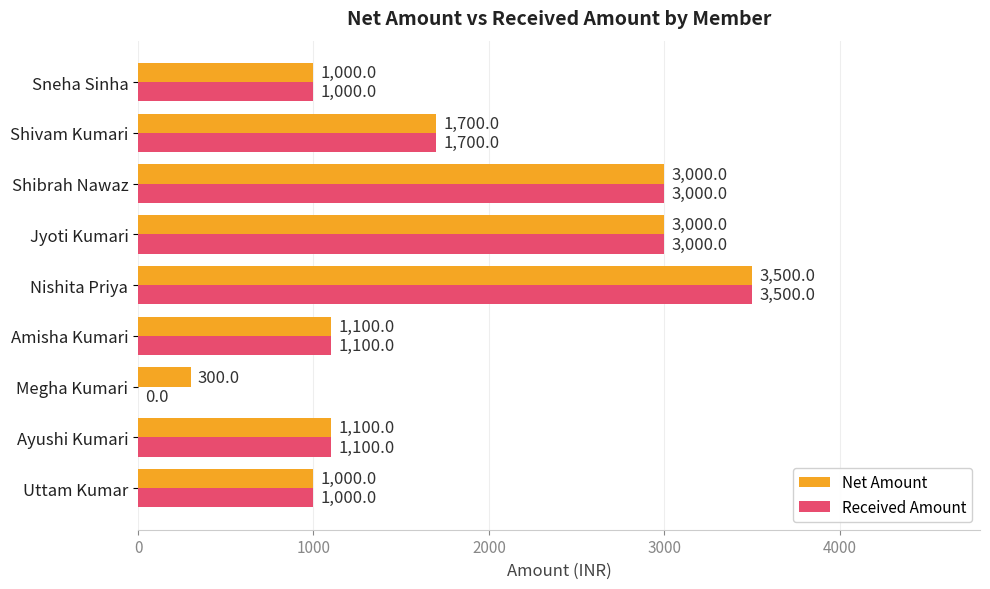

At which label is Received Amount closest to 1750?

Shivam Kumari